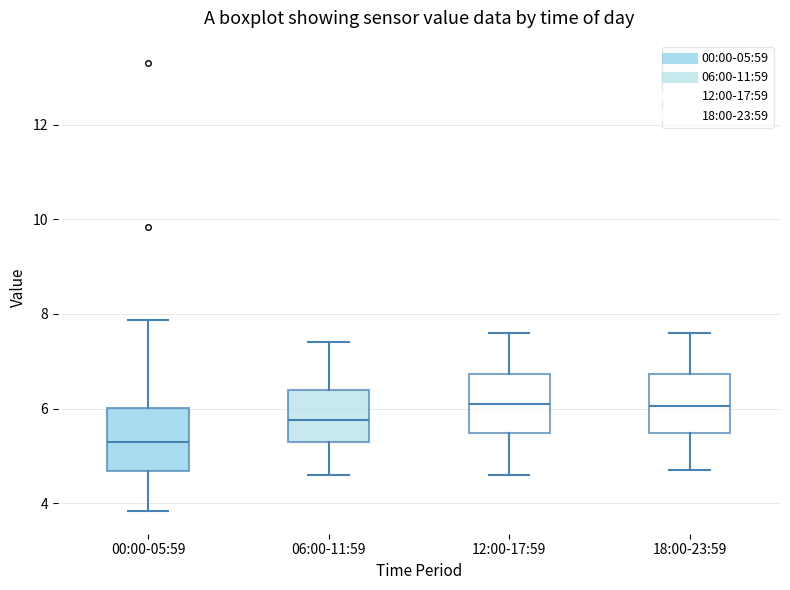

Where does the median line of the box for 00:00-05:59 sit on the y-axis? The values are not printed on the chart, so give them approximately, as read against the axis.

5.2